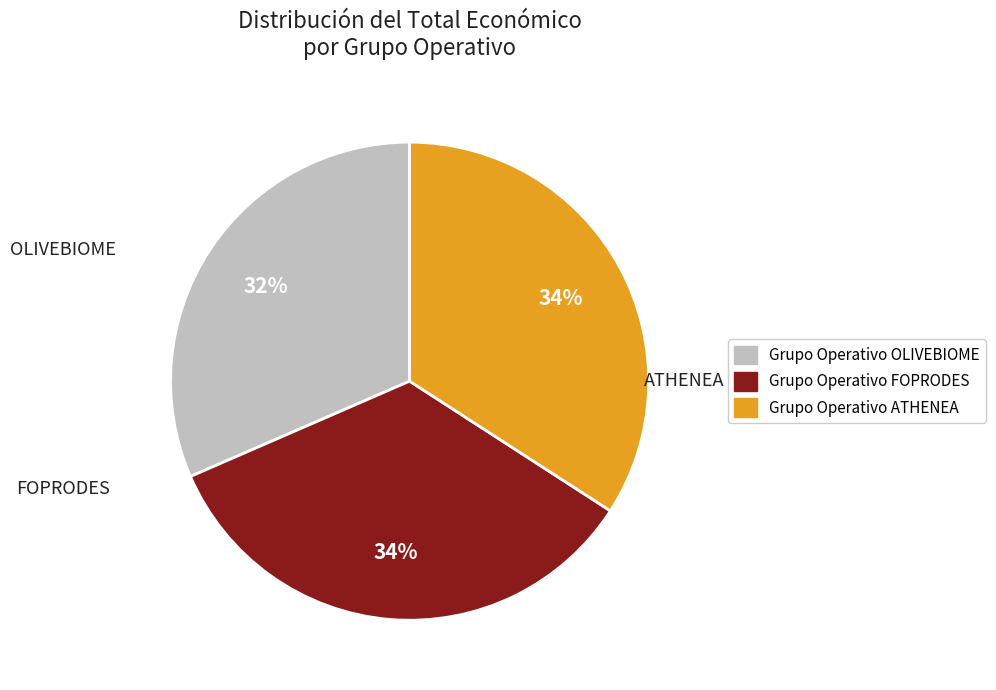

How many segments does this pie chart have?

3